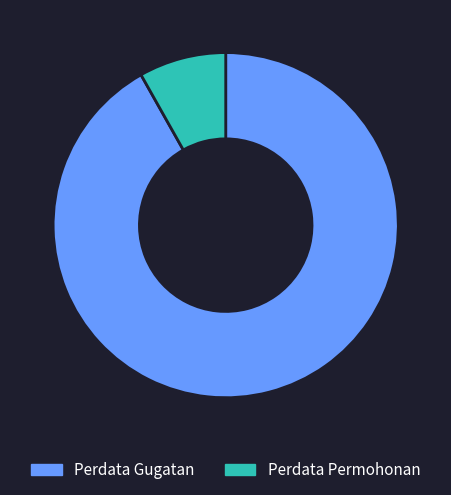

Which slice is the largest?

Perdata Gugatan